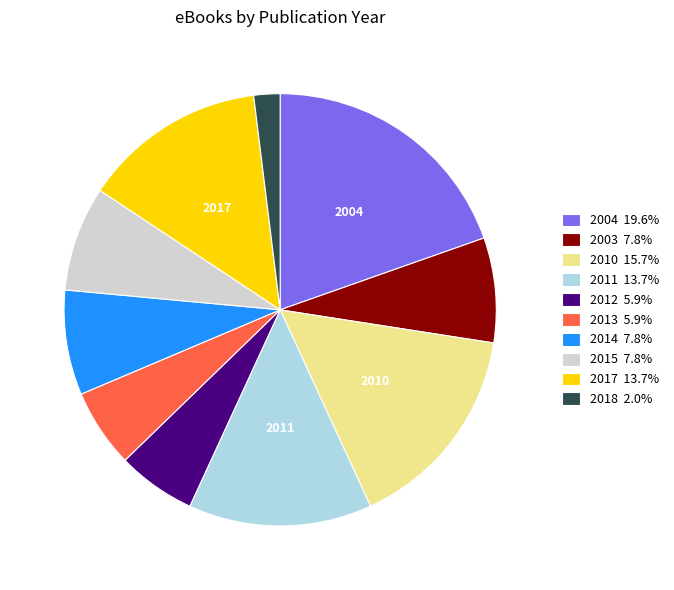

How many segments does this pie chart have?

10